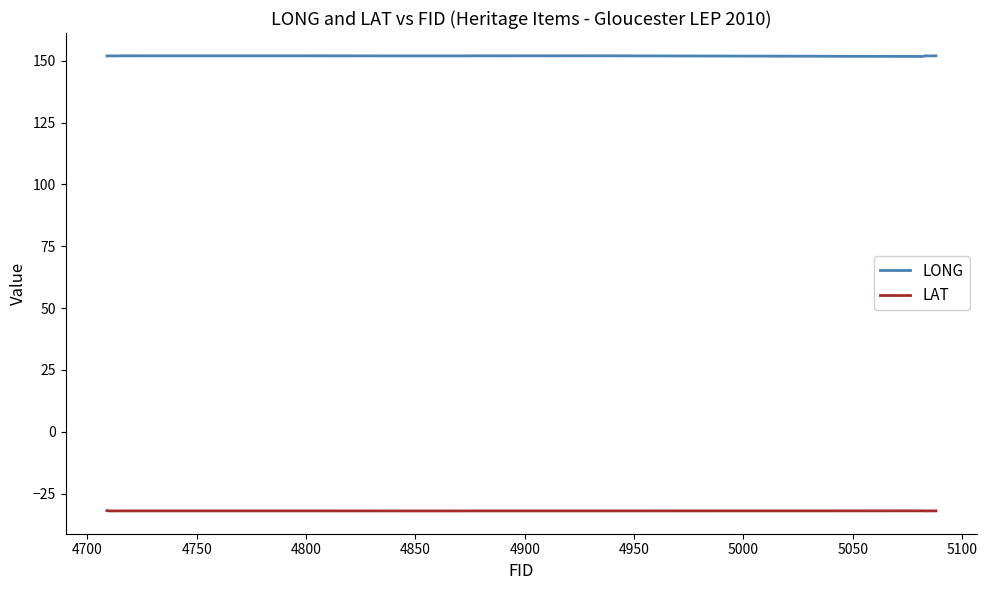

True or false: LONG and LAT cross at least once.

False